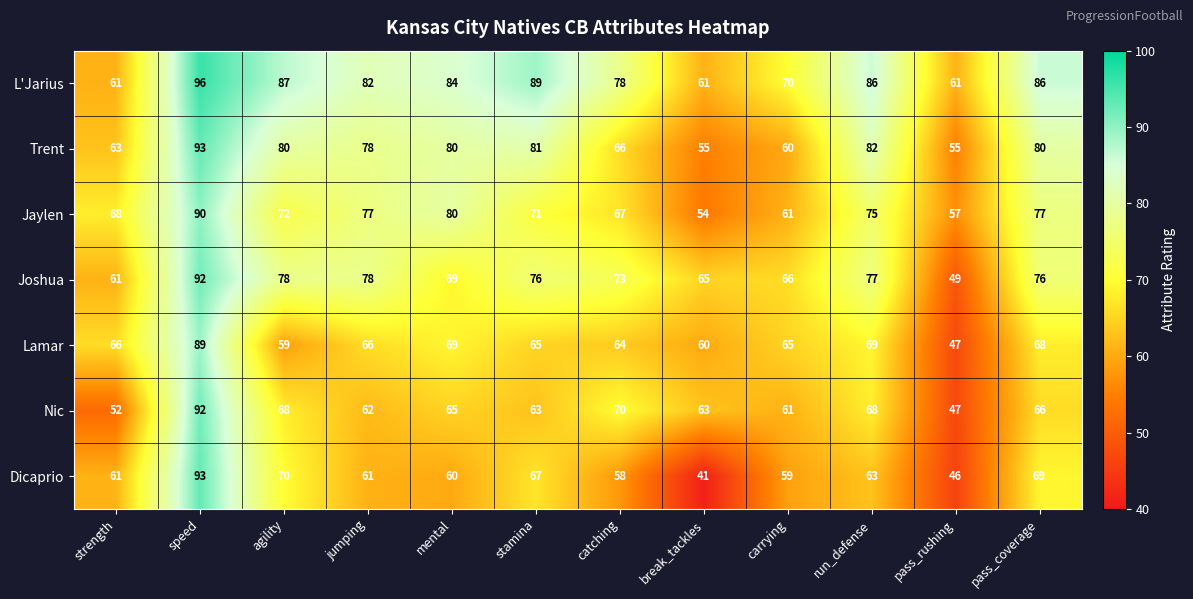

At catching, list the series in order from largest to smallest.

L'Jarius, Joshua, Nic, Jaylen, Trent, Lamar, Dicaprio